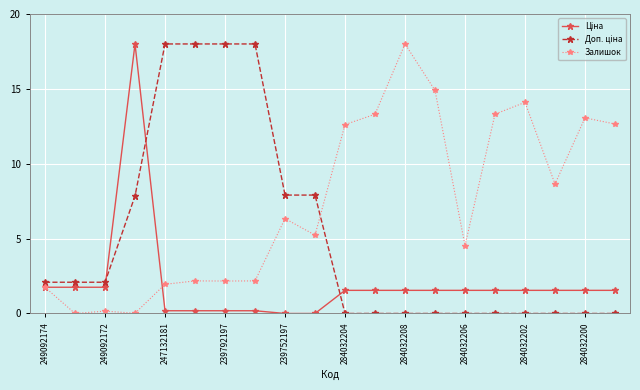

Does the chart have visible grid lines?

Yes